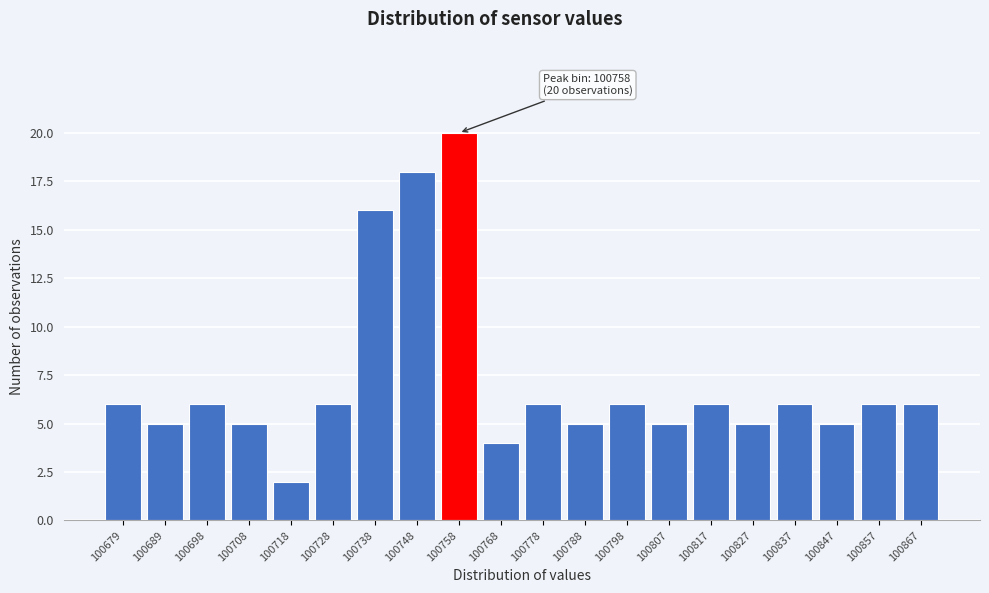

Reading left to right, extract all data points from this chart.

100679=6	100689=5	100698=6	100708=5	100718=2	100728=6	100738=16	100748=18	100758=20	100768=4	100778=6	100788=5	100798=6	100807=5	100817=6	100827=5	100837=6	100847=5	100857=6	100867=6